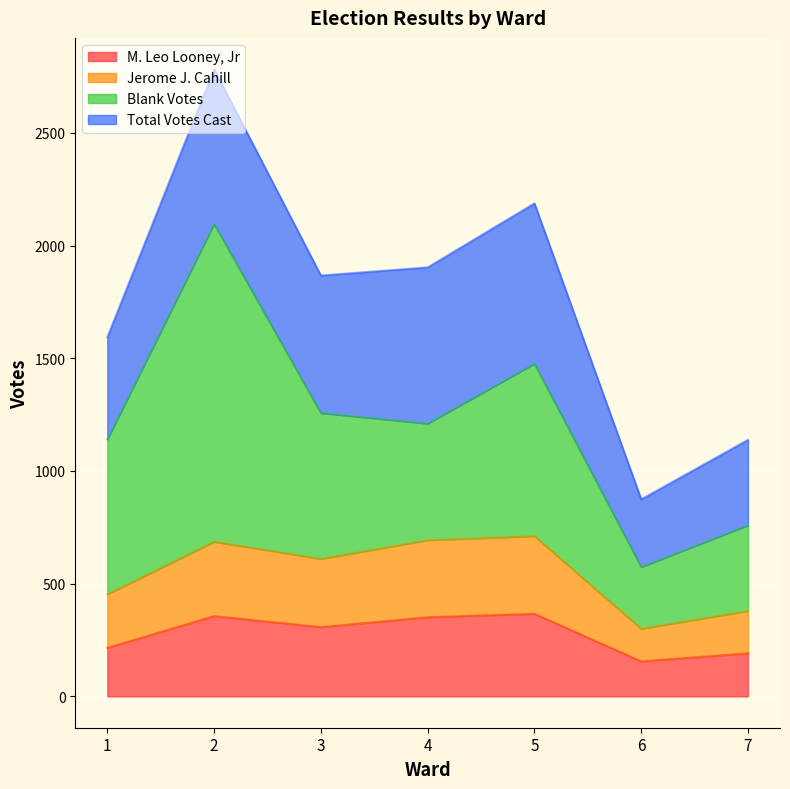

What is the maximum value for M. Leo Looney, Jr?

366